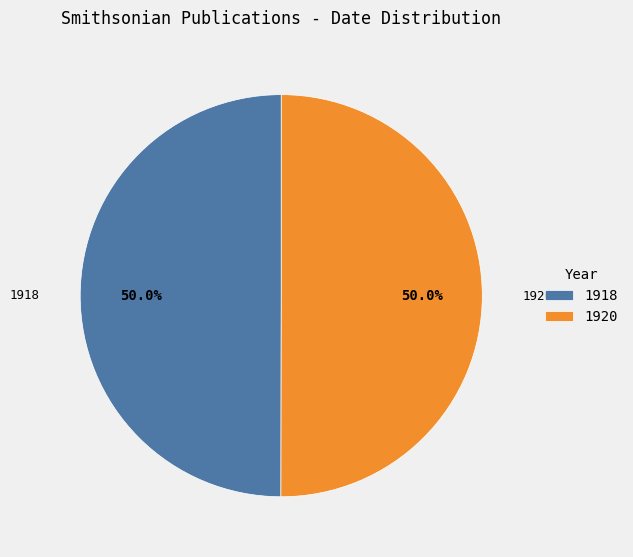

The 1918 slice represents 35% of the pie. True or false?

False